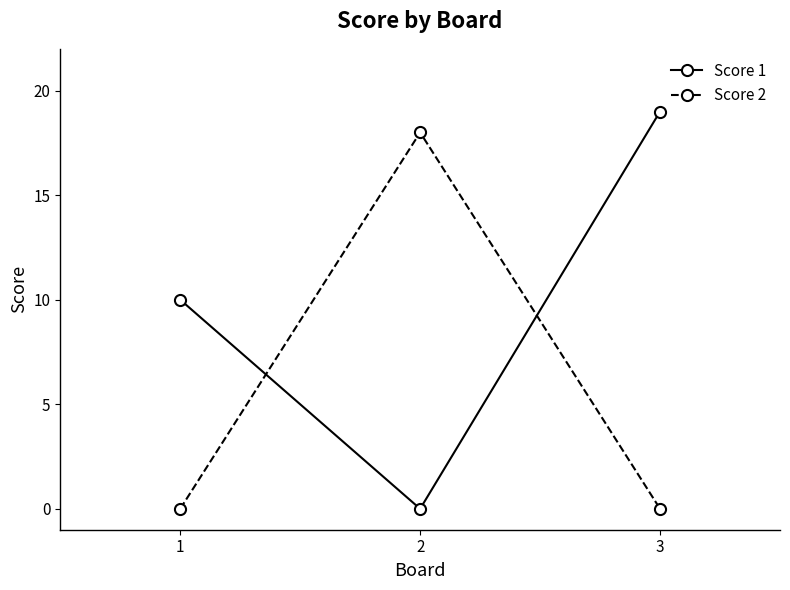

The value of Score 2 at 2 is 18. True or false?

True